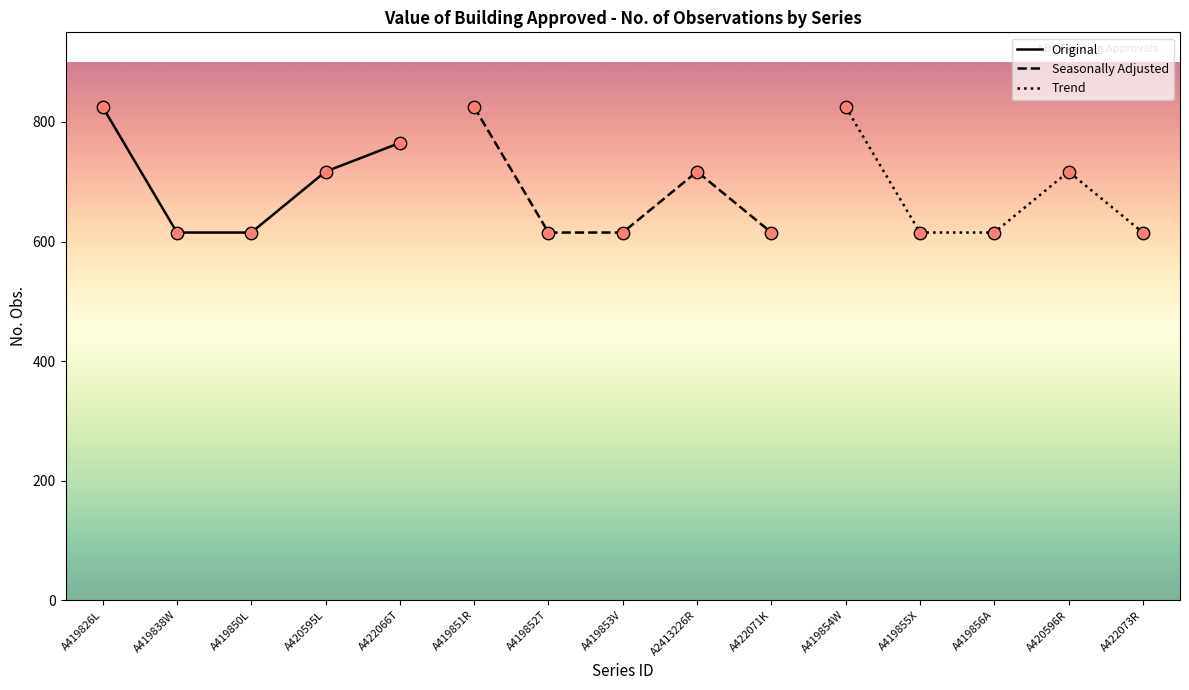

Which category has the highest value in the Original series?

A419826L